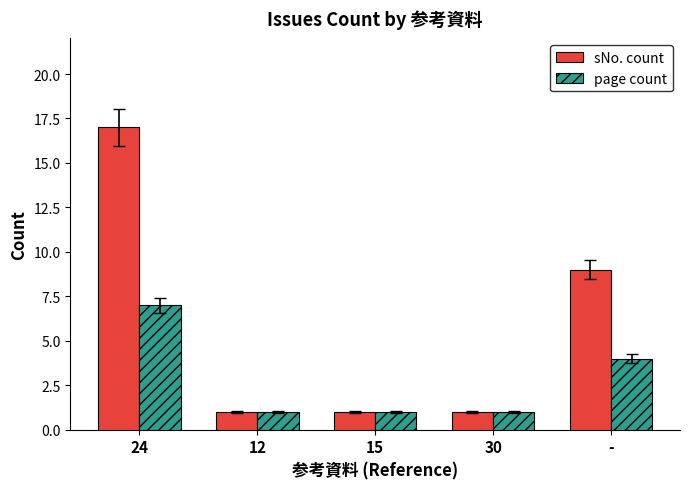

The value of sNo. count at - is 9. True or false?

True